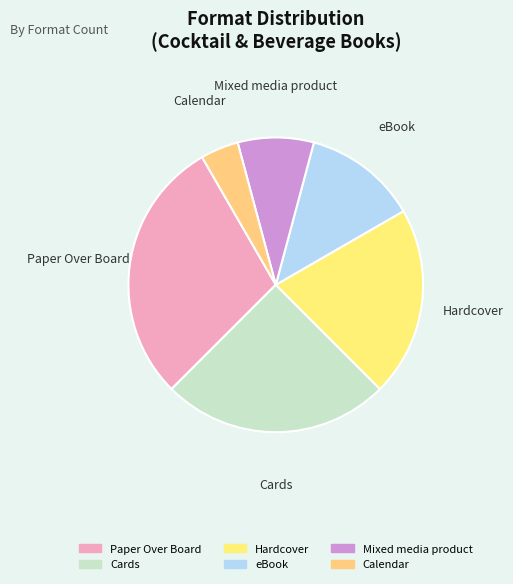

True or false: Hardcover accounts for 21% of the total.

True